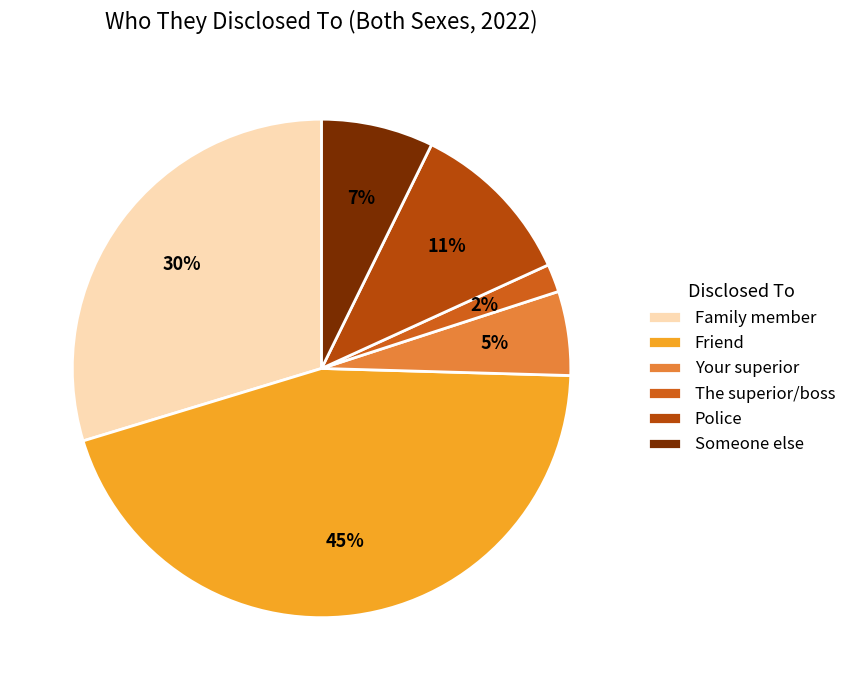

Which slice is the smallest?

The superior/boss